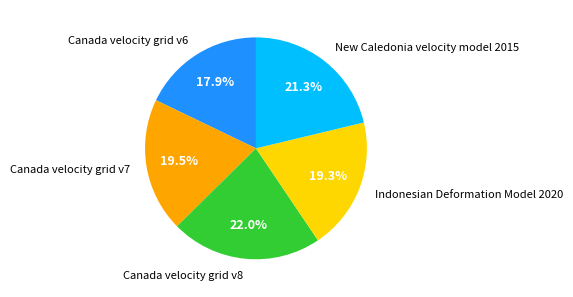

How many slices are in this pie chart?

5